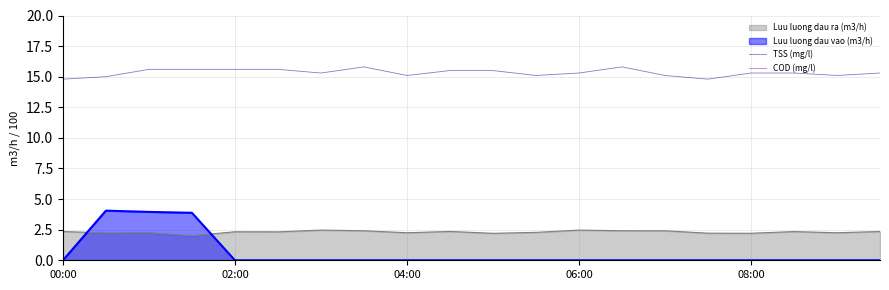

True or false: Luu luong dau vao (m3/h) and TSS (mg/l) cross at least once.

False